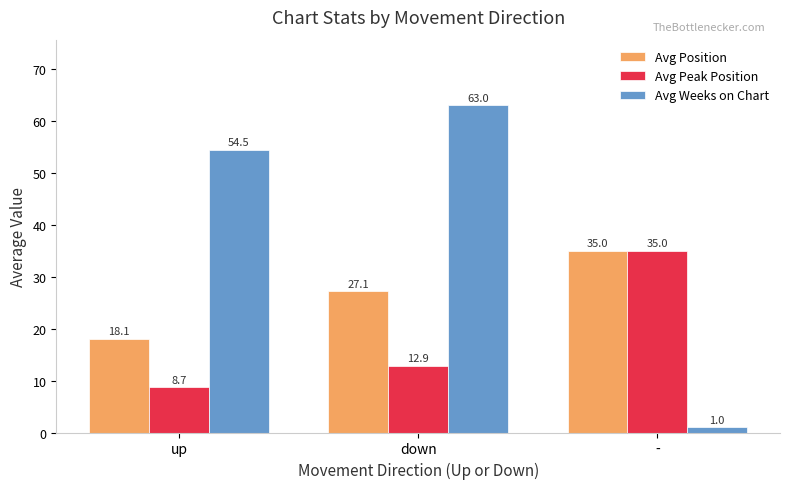

Where is Avg Position nearest to the value 26?

down